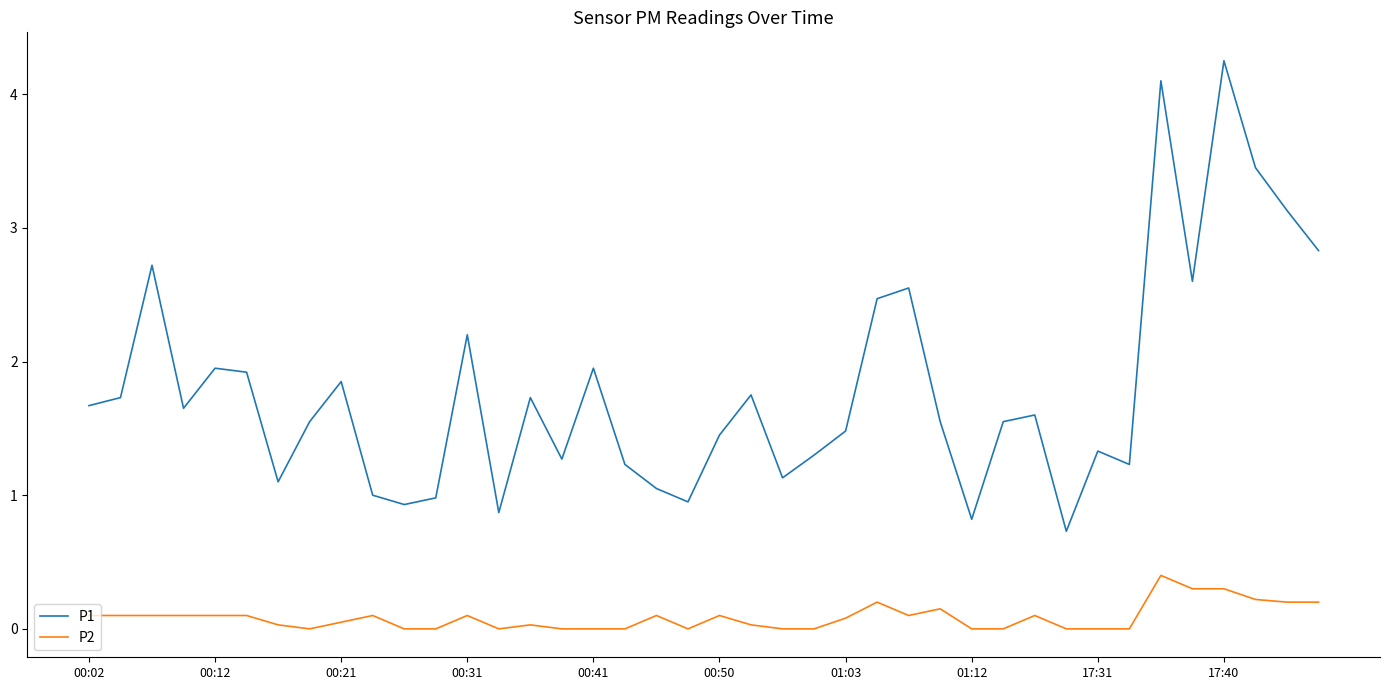

Which series has the largest range (max minus min)?

P1